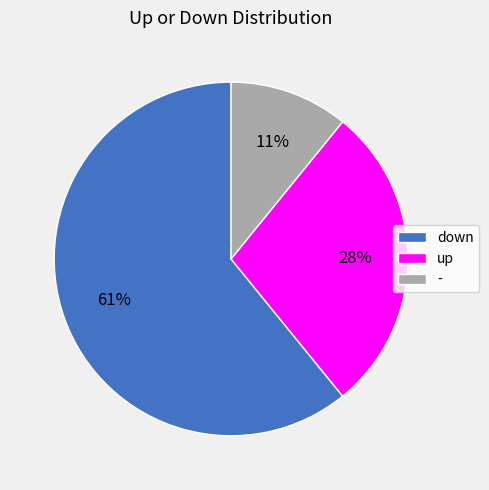

Is there a majority slice in this chart?

Yes